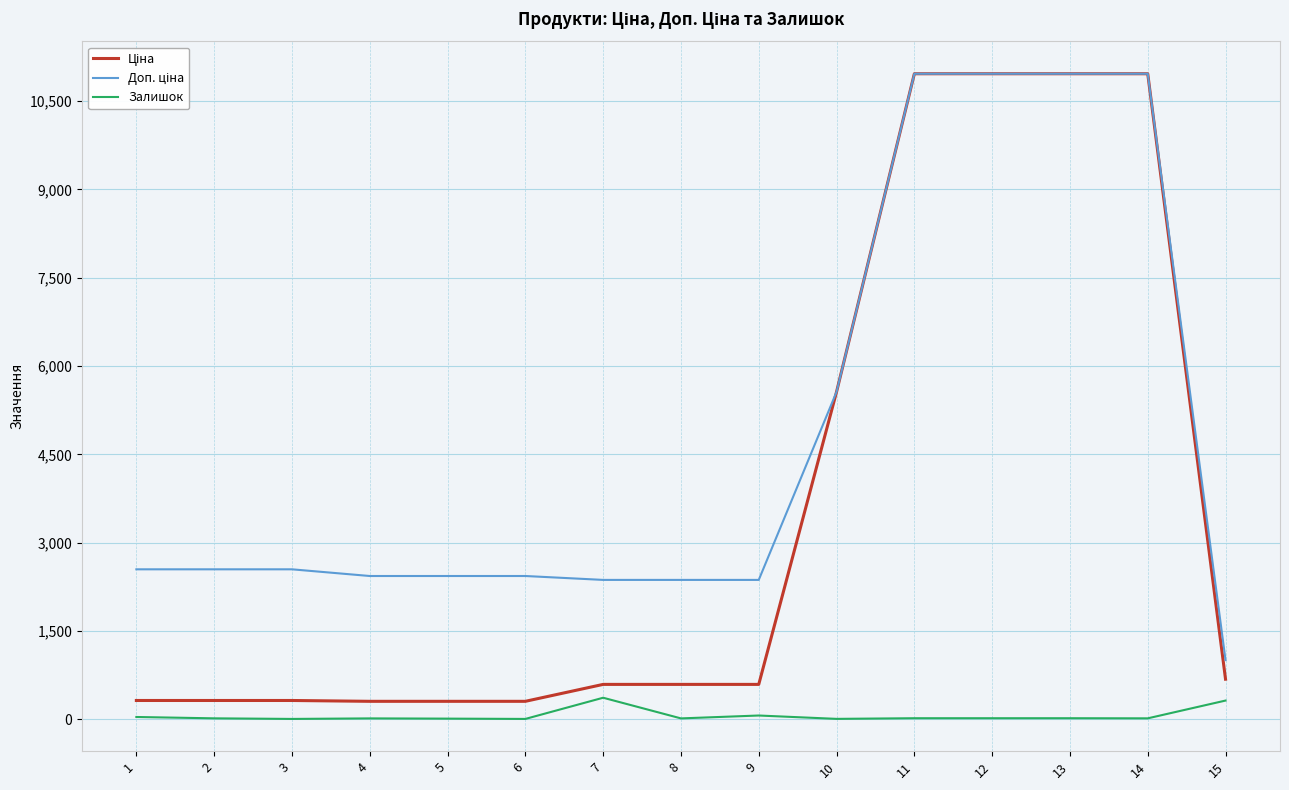

The Залишок series shows 38.0 at 1. True or false?

True